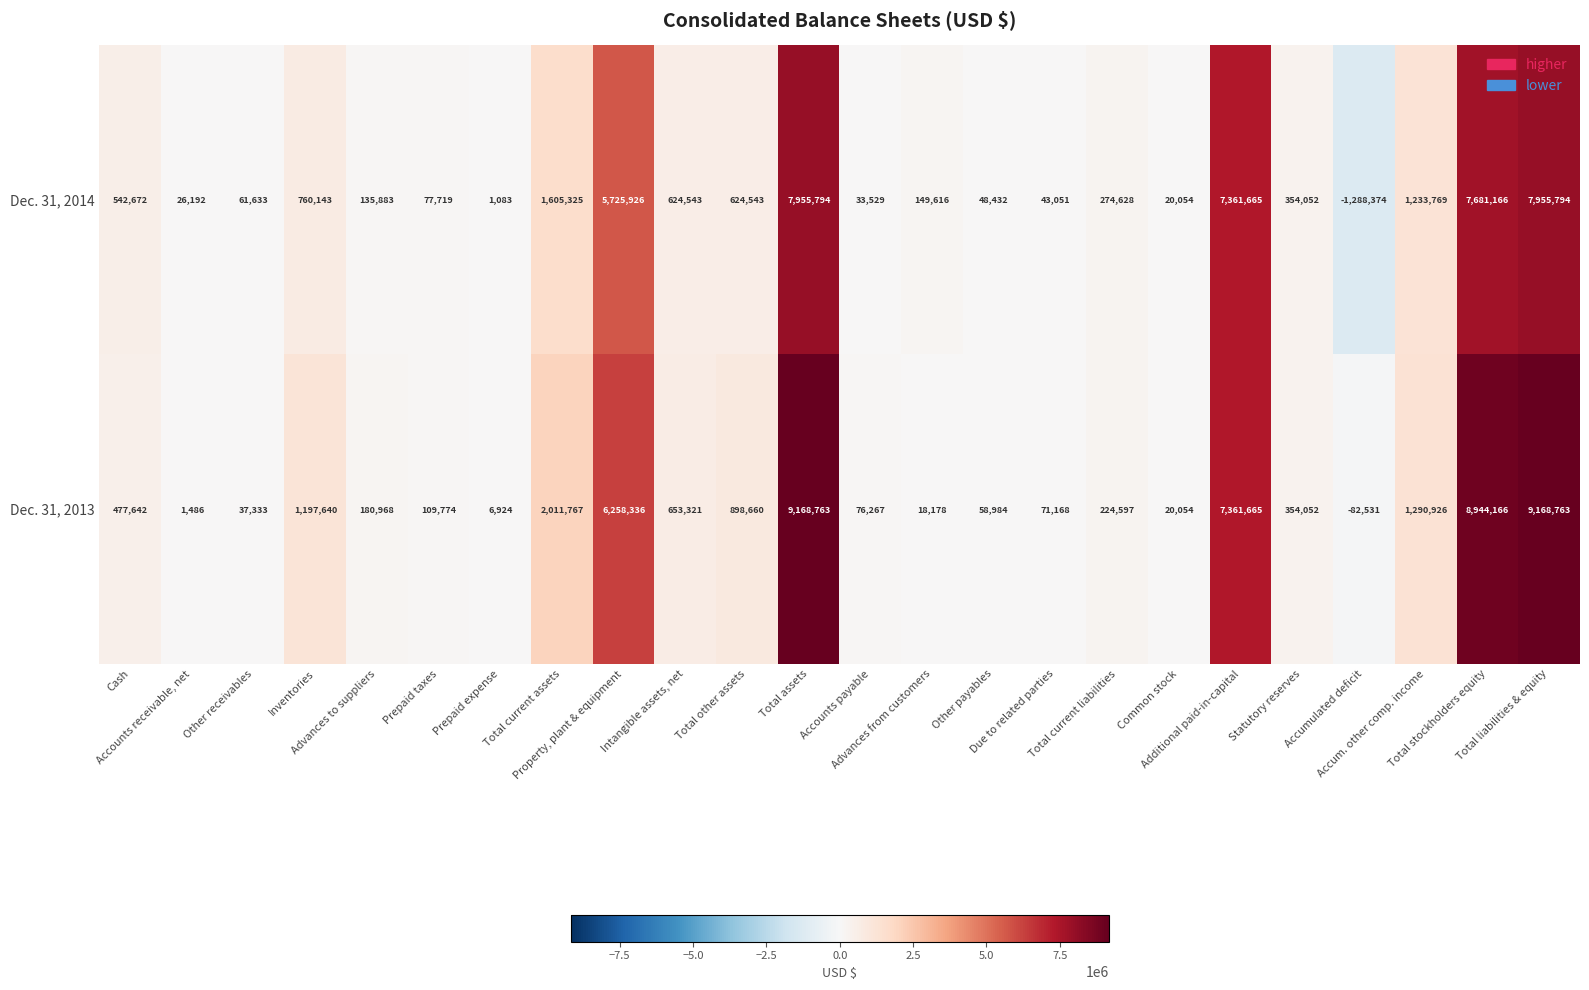

What is the difference between the maximum and minimum values in the Dec. 31, 2014 series?

9244168